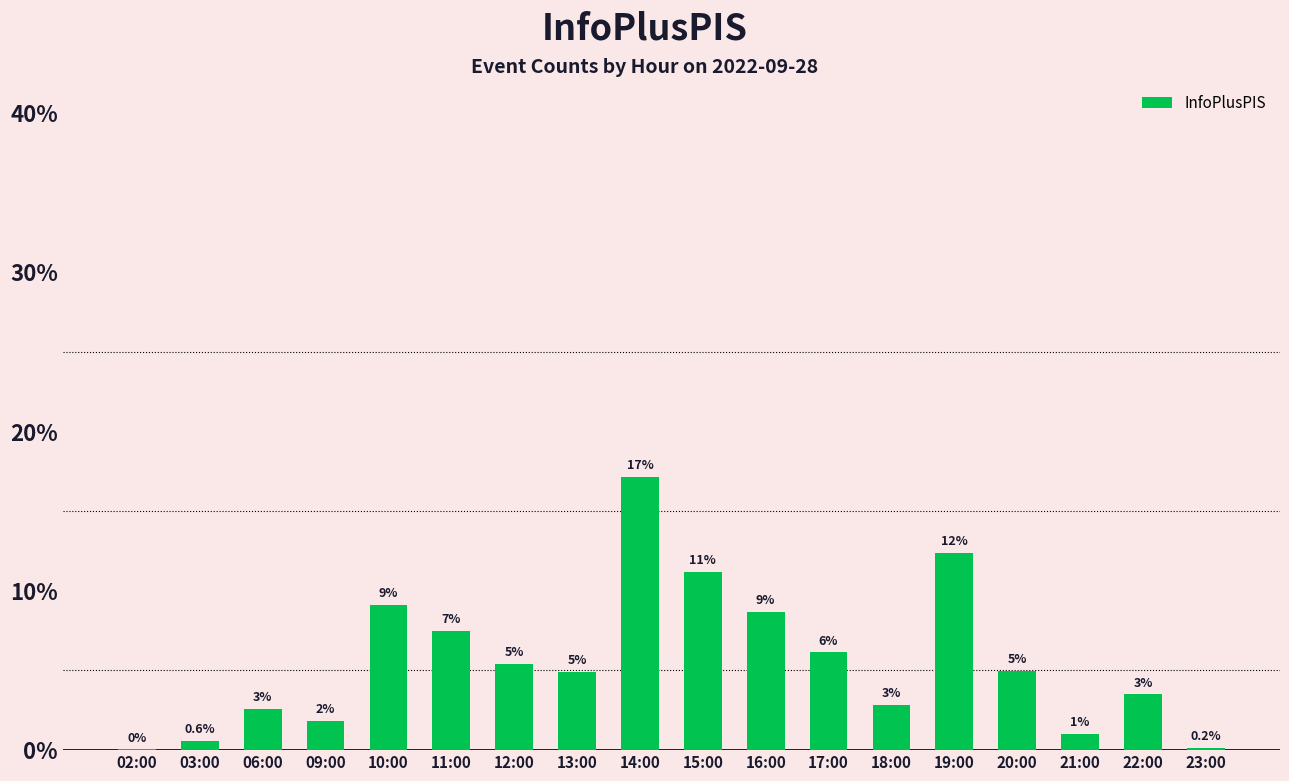

At which label is the value closest to 378?

16:00